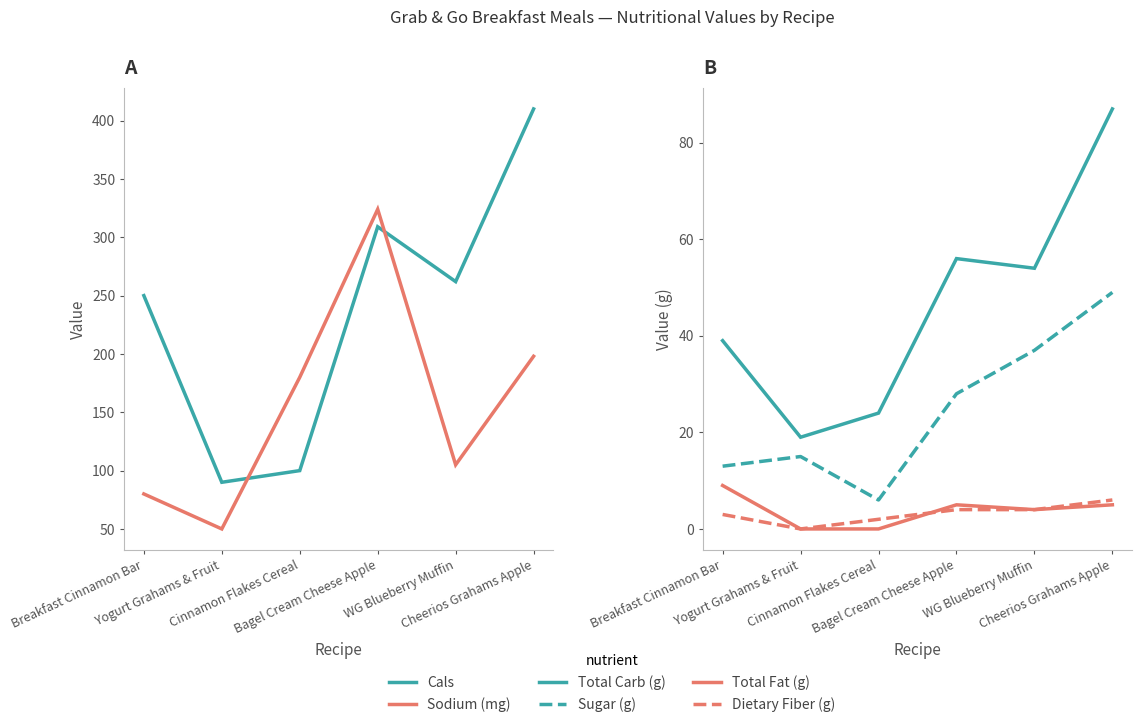

Is it true that Total Fat (g) equals 8 at Bagel Cream Cheese Apple?

False